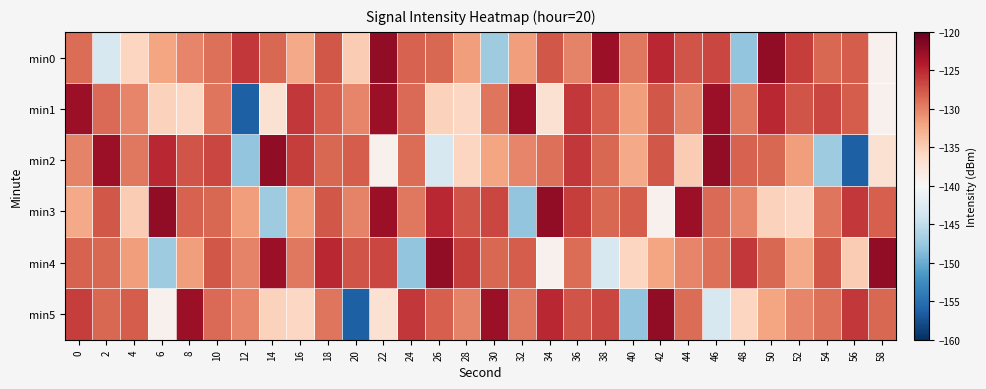

How many categories are shown in the chart?

30